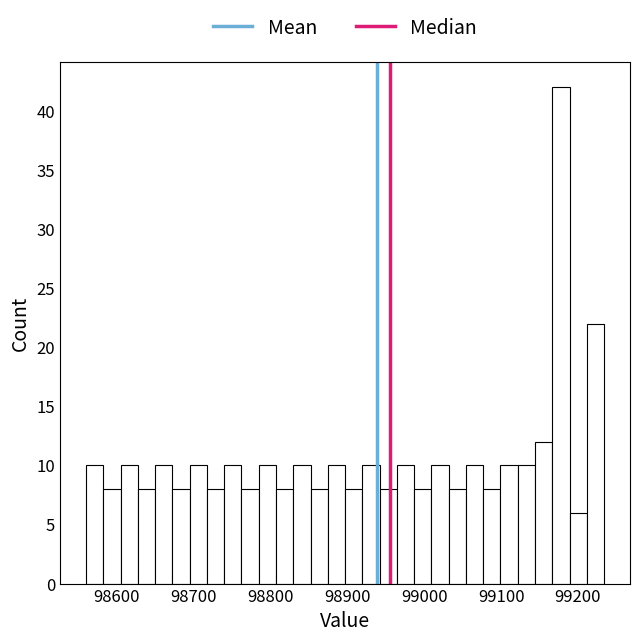

Read against the x-axis, roughly where is the centre of the tallest bar?

99180